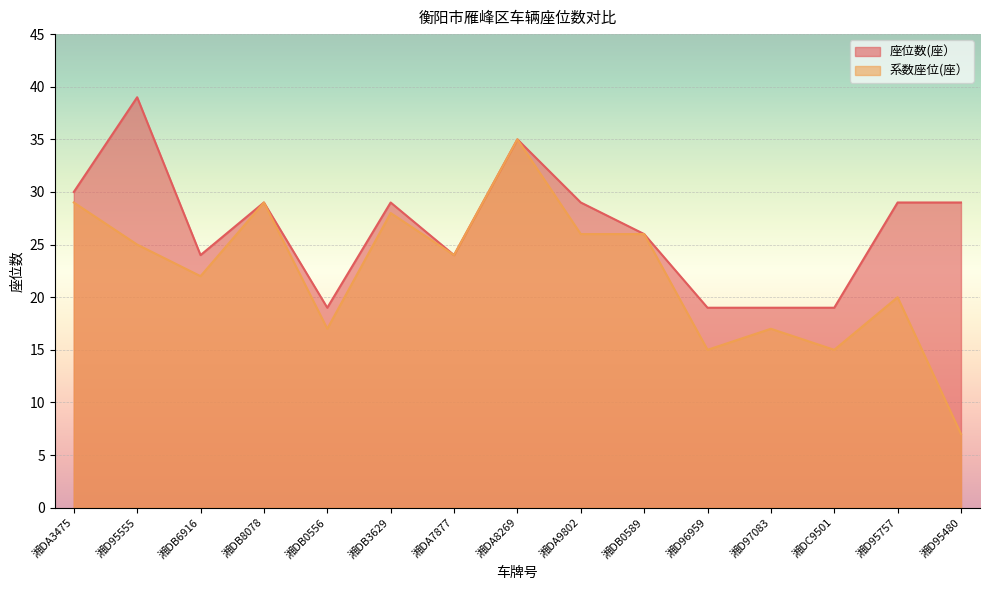

At which label does 座位数(座） reach its minimum?

湘DB0556